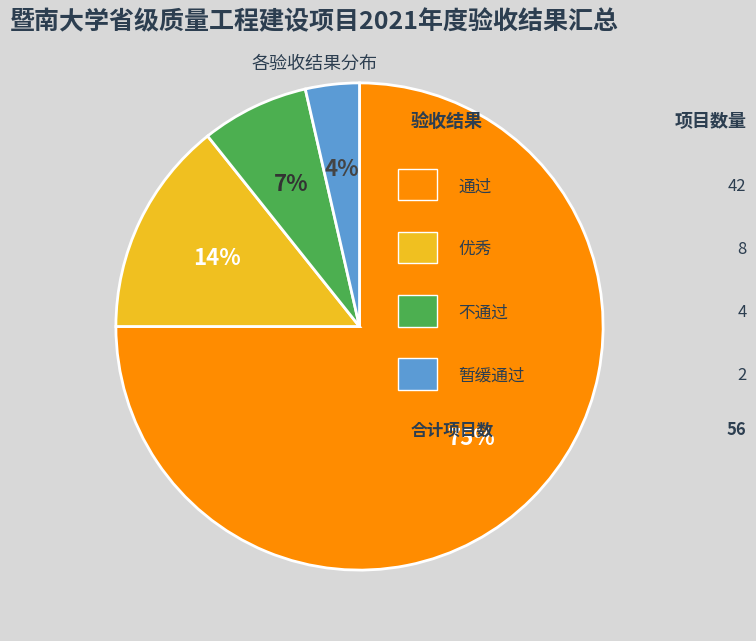

Does any single category account for the majority?

Yes